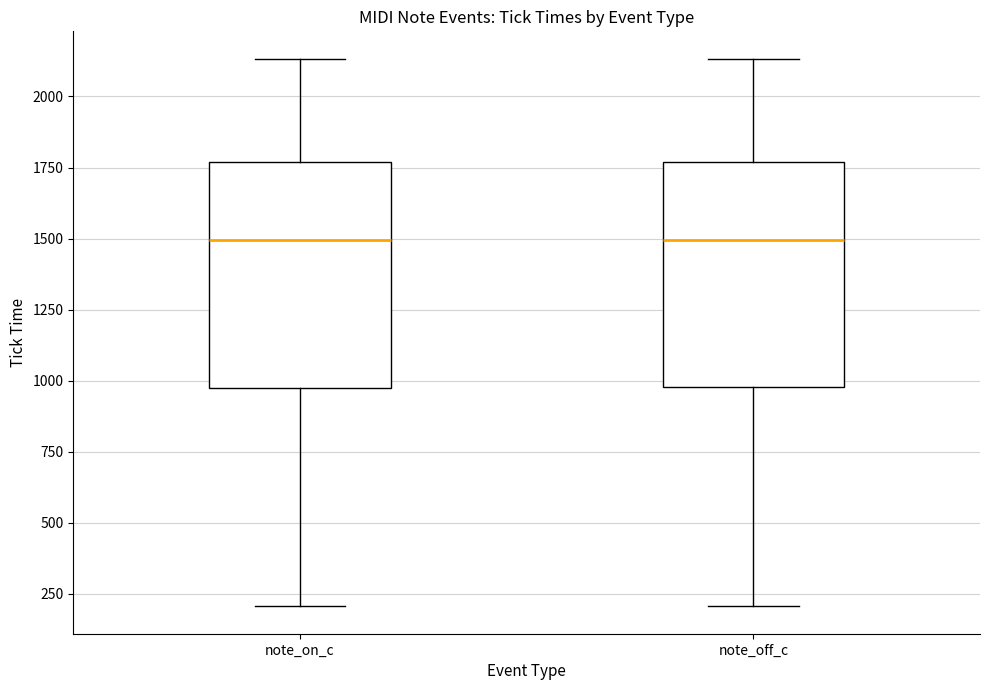

Reading left to right, transcribe this box plot: for each box, give where its median line is, the range the box spans, and where its two whiskers end, as read against the y-axis. The values are not printed on the chart, so give them approximately, as read against the axis.

note_on_c: median 1500, box 950 to 1750, whiskers 200 to 2150
note_off_c: median 1500, box 1000 to 1750, whiskers 200 to 2150